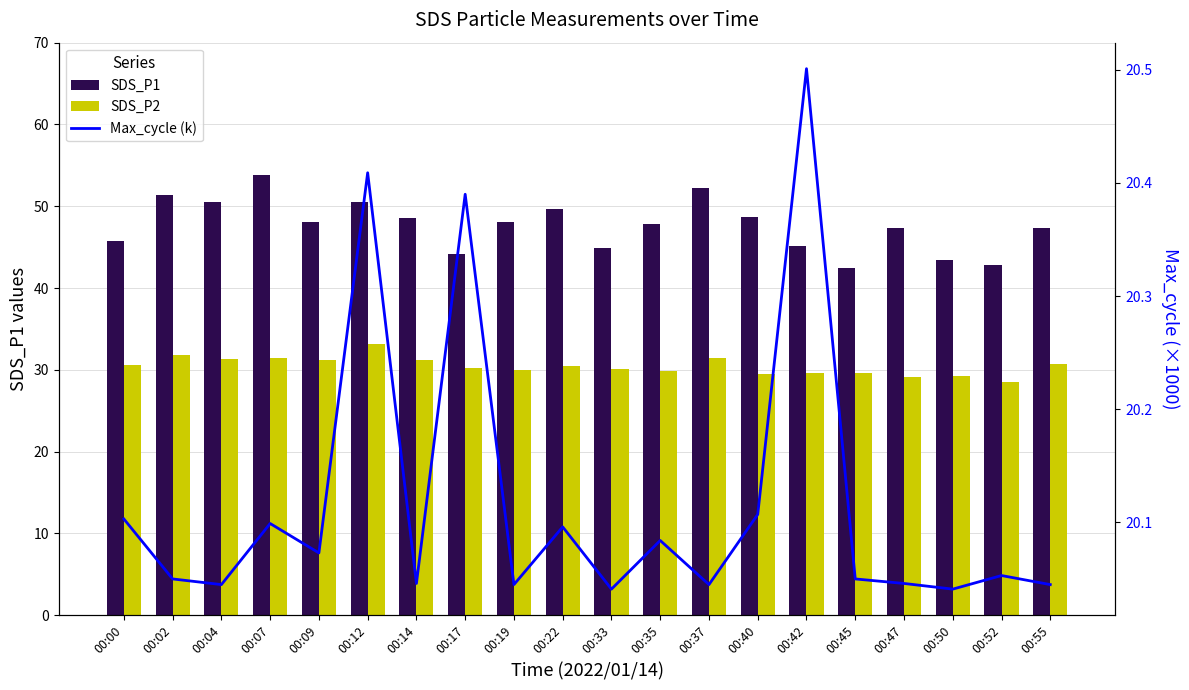

Read the Max_cycle (k) value at 00:00.

20.1